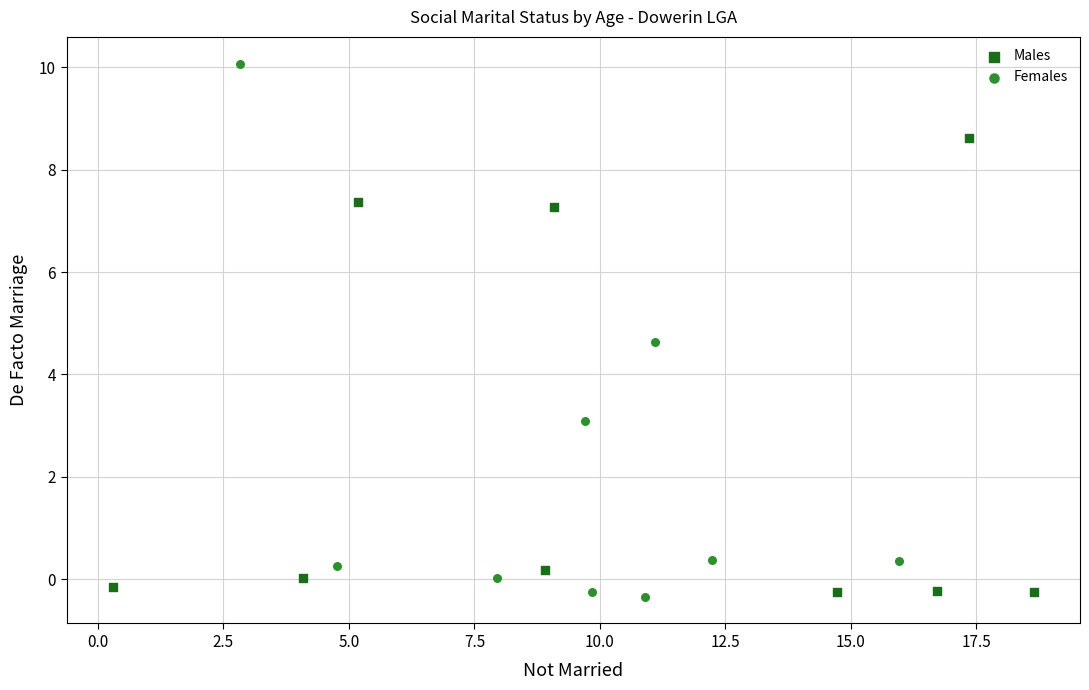

Which series reaches the minimum Y coordinate?

Females